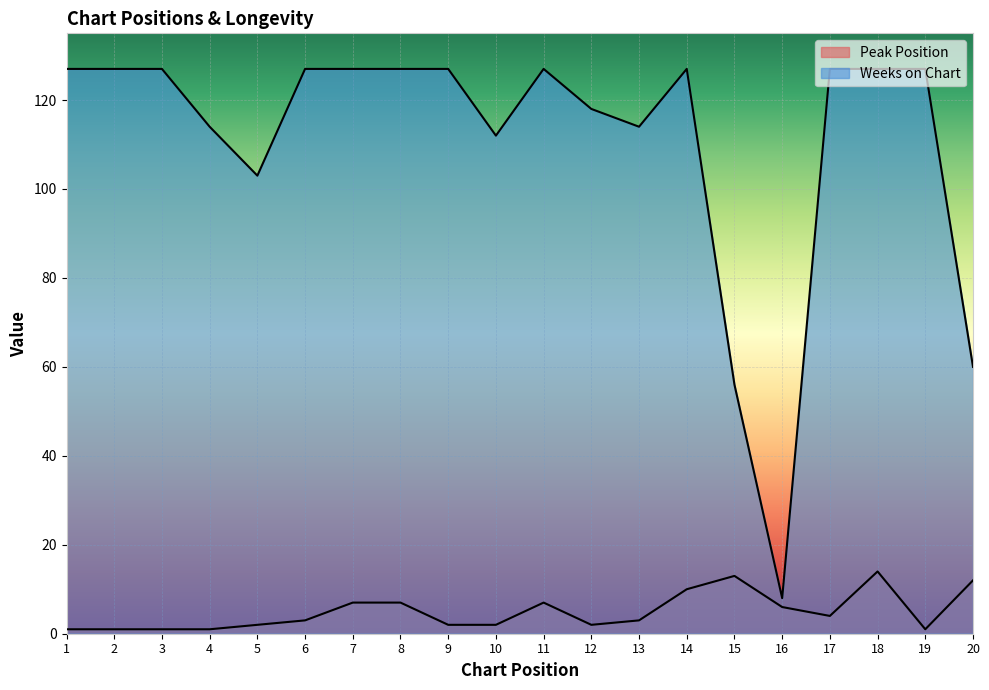

Reading left to right, extract all data points from this chart.

Peak Position: 1=1	2=1	3=1	4=1	5=2	6=3	7=7	8=7	9=2	10=2	11=7	12=2	13=3	14=10	15=13	16=6	17=4	18=14	19=1	20=12
Weeks on Chart: 1=127	2=127	3=127	4=114	5=103	6=127	7=127	8=127	9=127	10=112	11=127	12=118	13=114	14=127	15=56	16=8	17=127	18=127	19=127	20=60